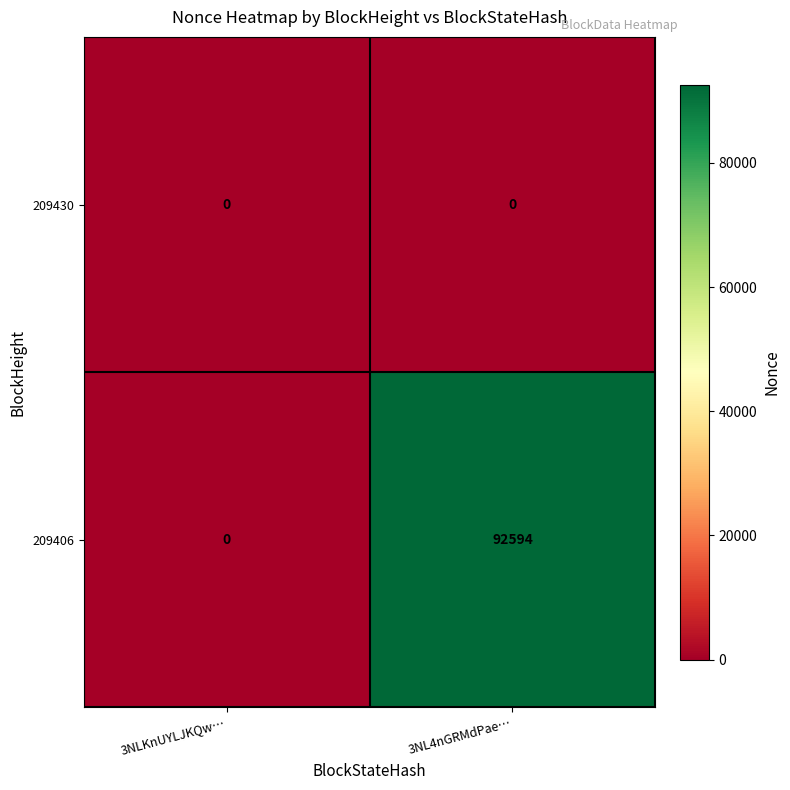

How many distinct data groups are displayed?

2